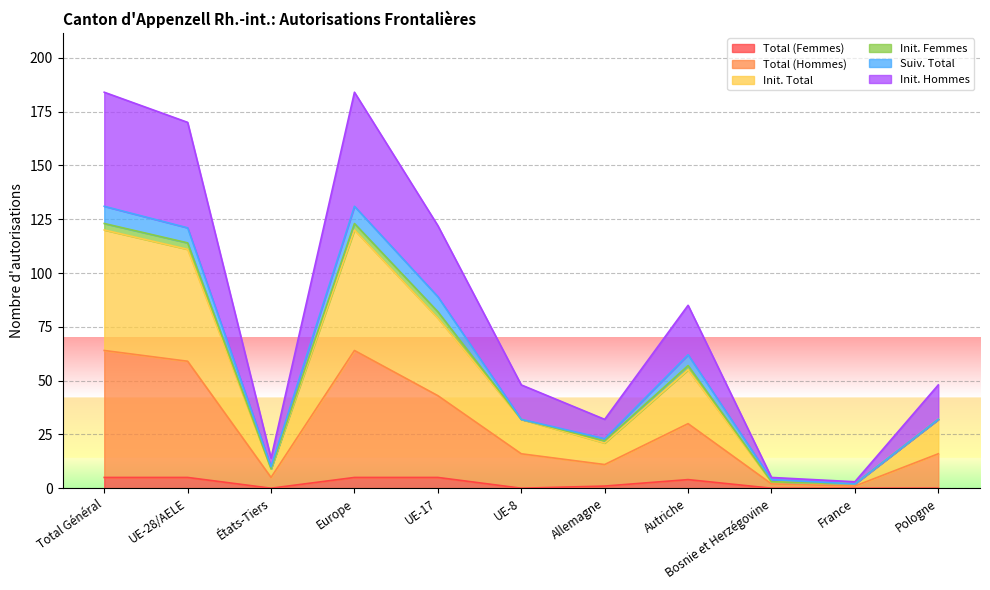

How many values in the Total (Femmes) series are below 1?

5